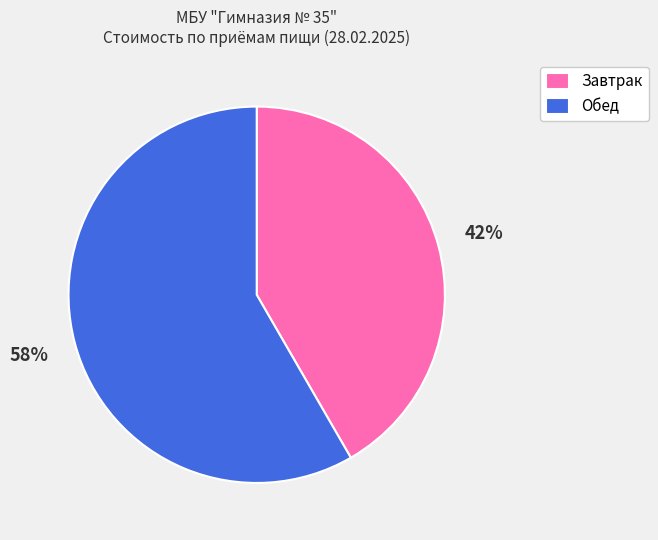

Is Обед the majority of the pie?

Yes